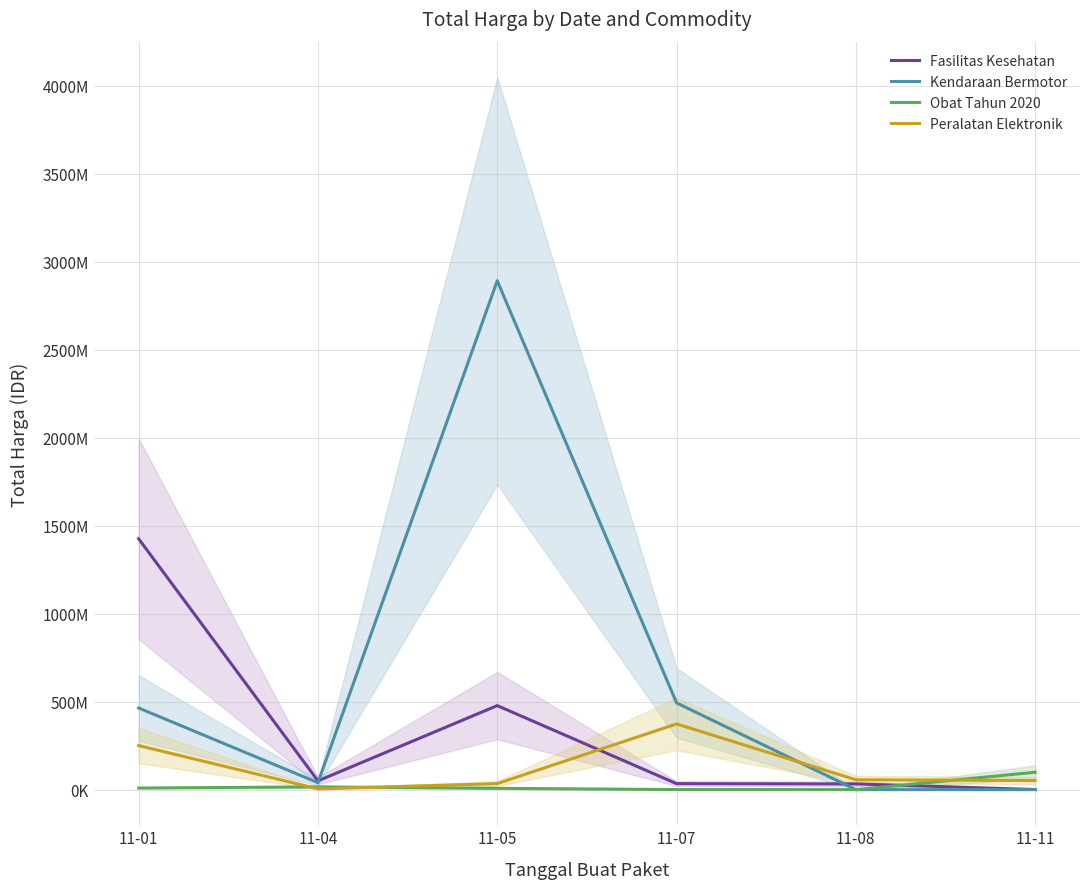

True or false: Fasilitas Kesehatan and Kendaraan Bermotor intersect in this chart.

True